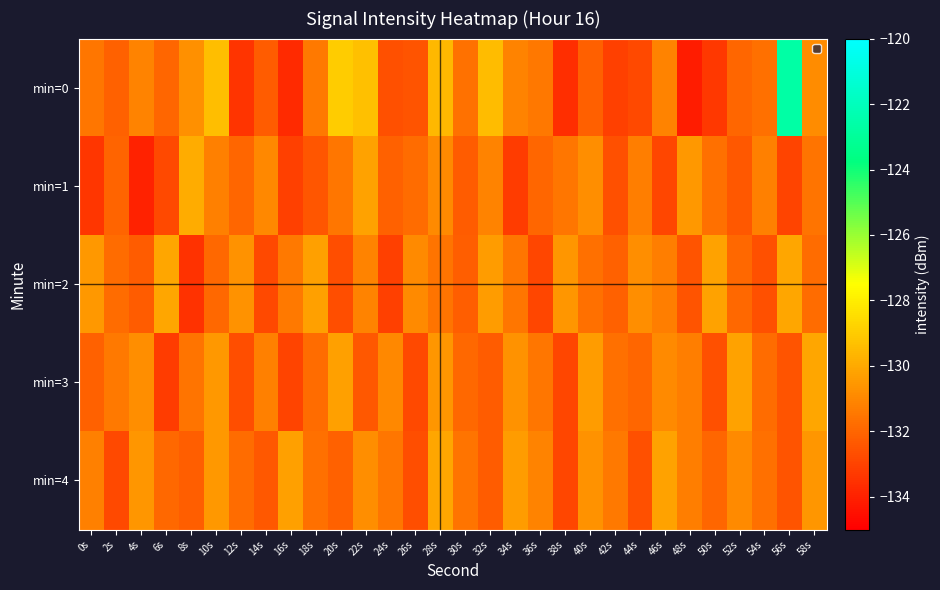

Which label corresponds to the largest value in the chart?

56s